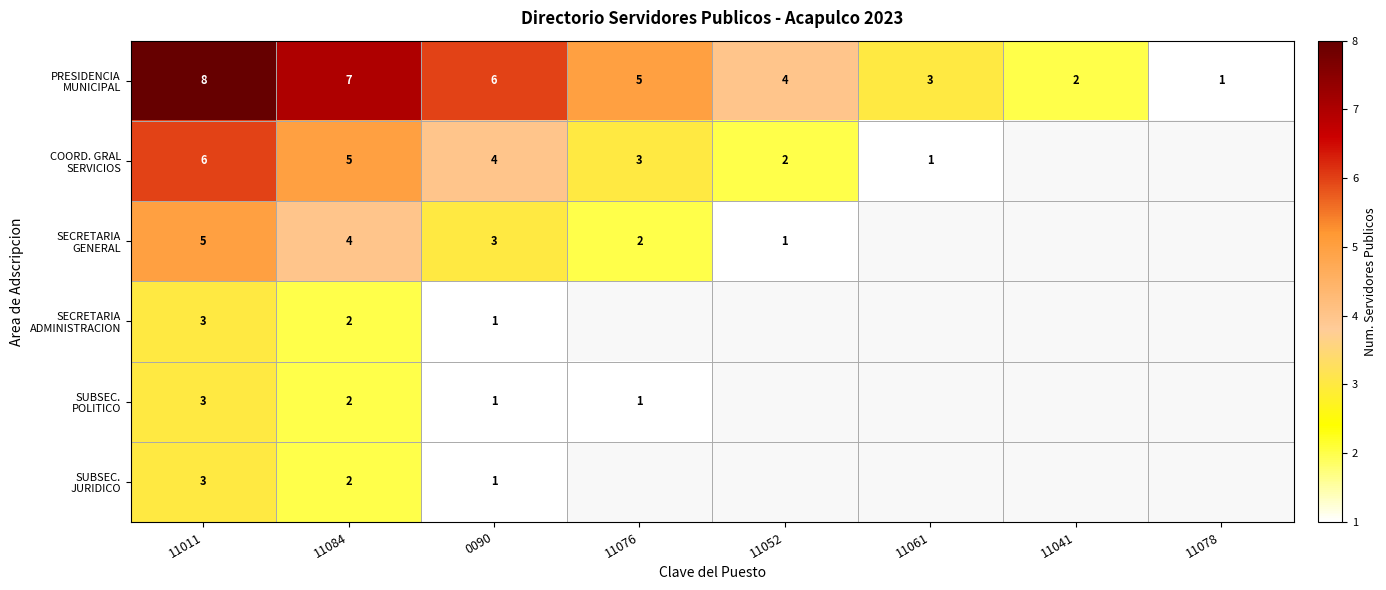

What is the difference between the maximum and minimum values in the COORD. GRAL SERVICIOS series?

5.0